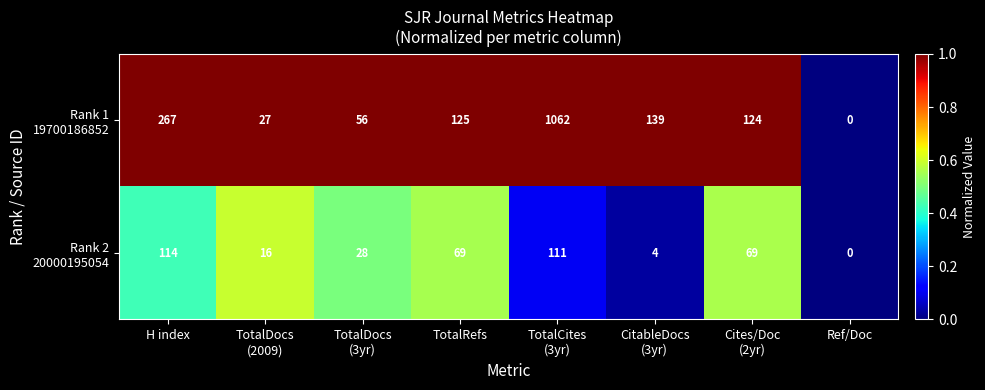

How many distinct data groups are displayed?

2